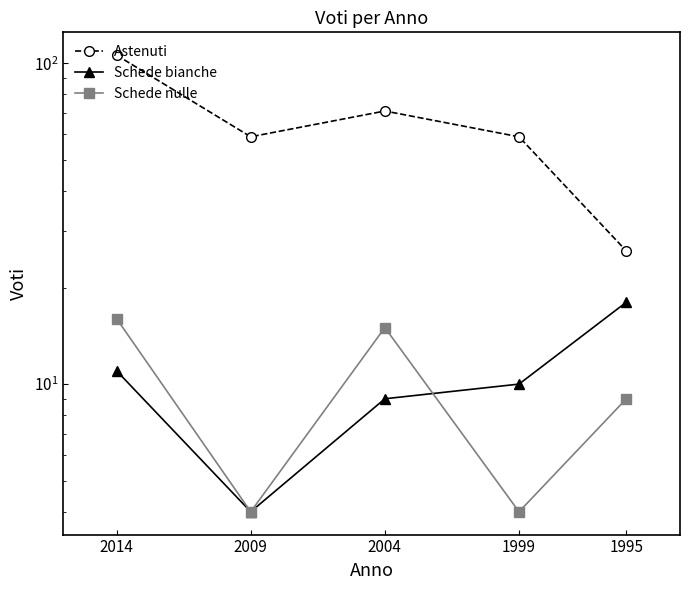

The value of Schede nulle at 2009 is 2. True or false?

False